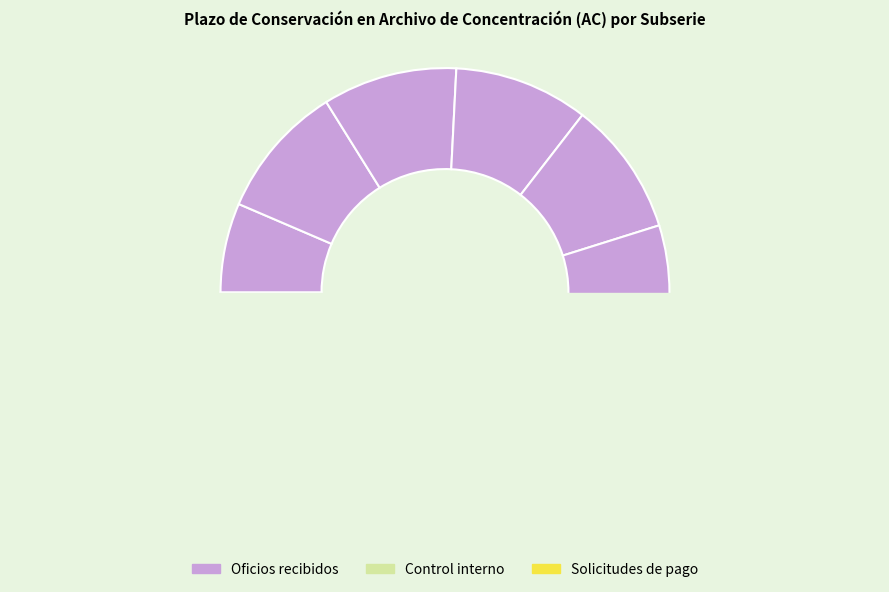

Does any single category account for the majority?

No